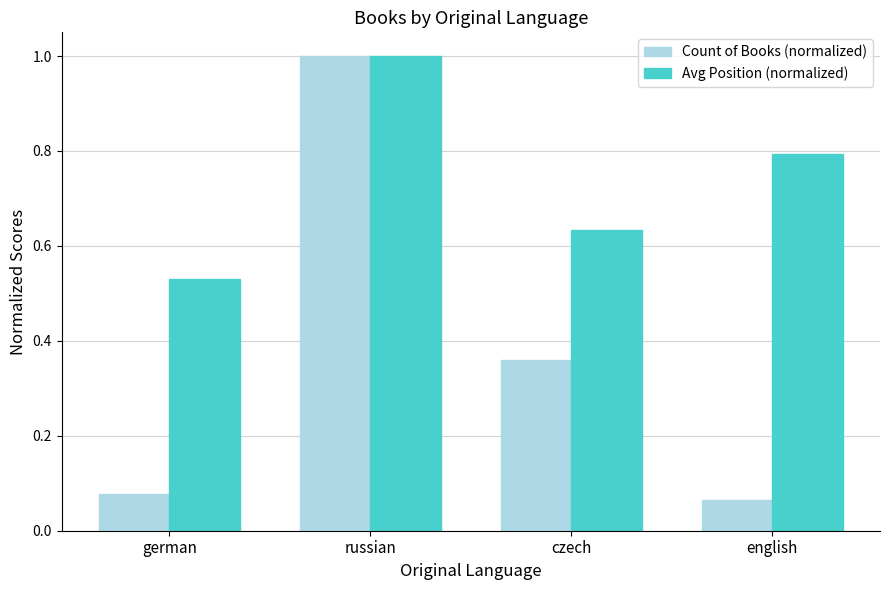

At czech, list the series in order from largest to smallest.

Avg Position (normalized), Count of Books (normalized)